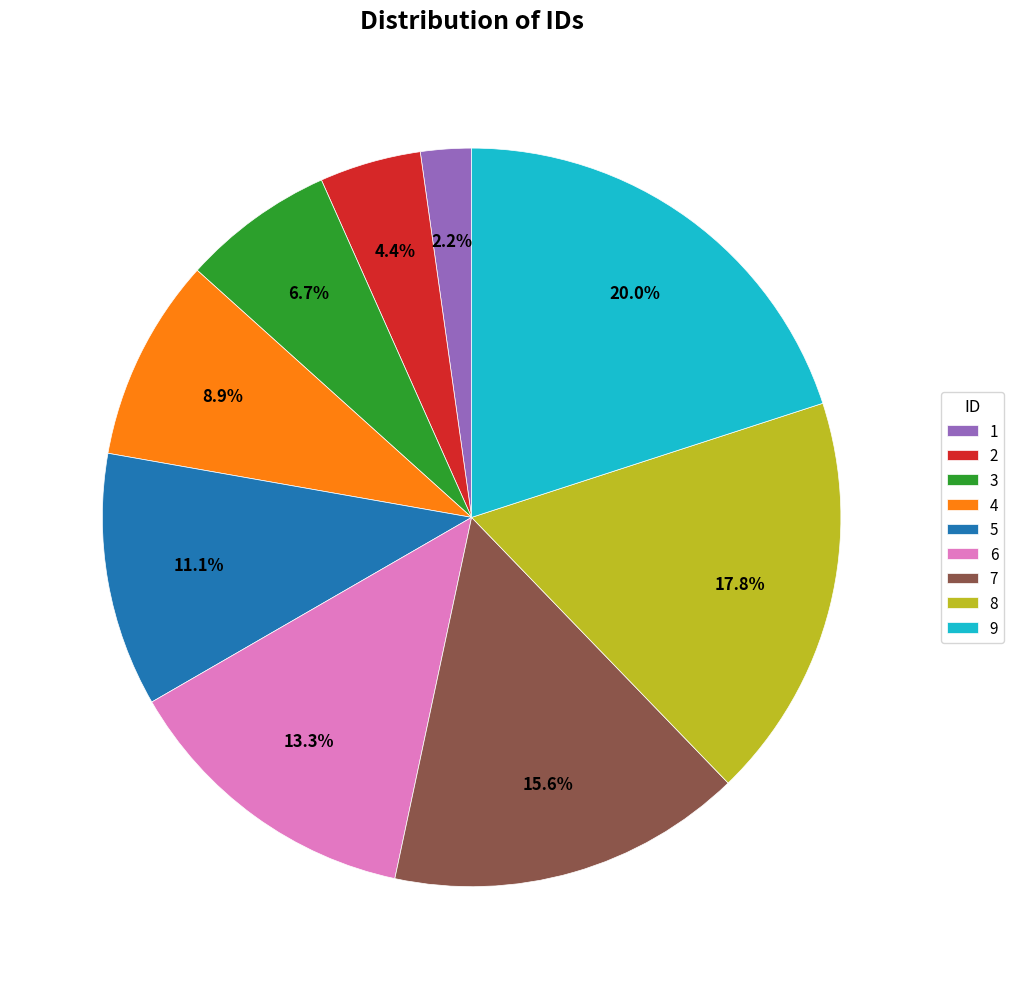

How many slices are in this pie chart?

9